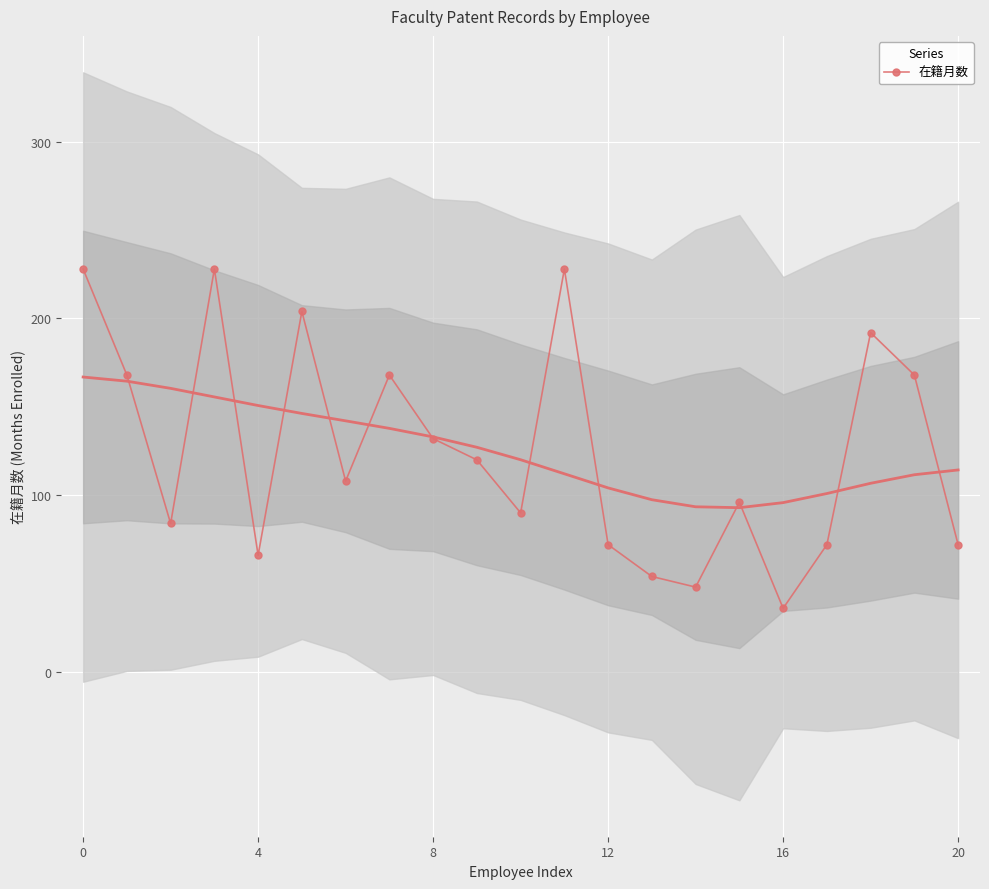

The 在籍月数 series shows 72 at 20. True or false?

True